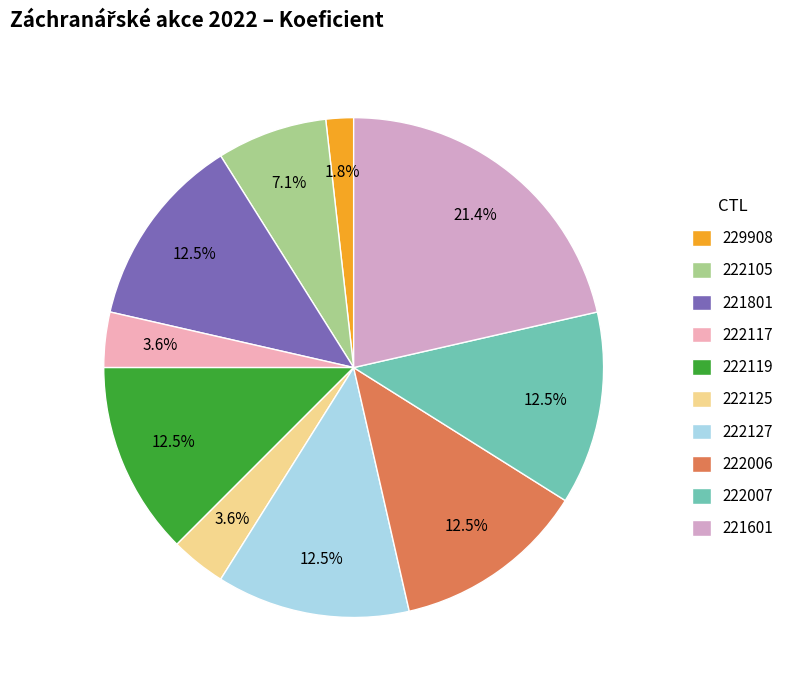

Approximately how many times larger is the value at 221801 compared to 222117?

3.5